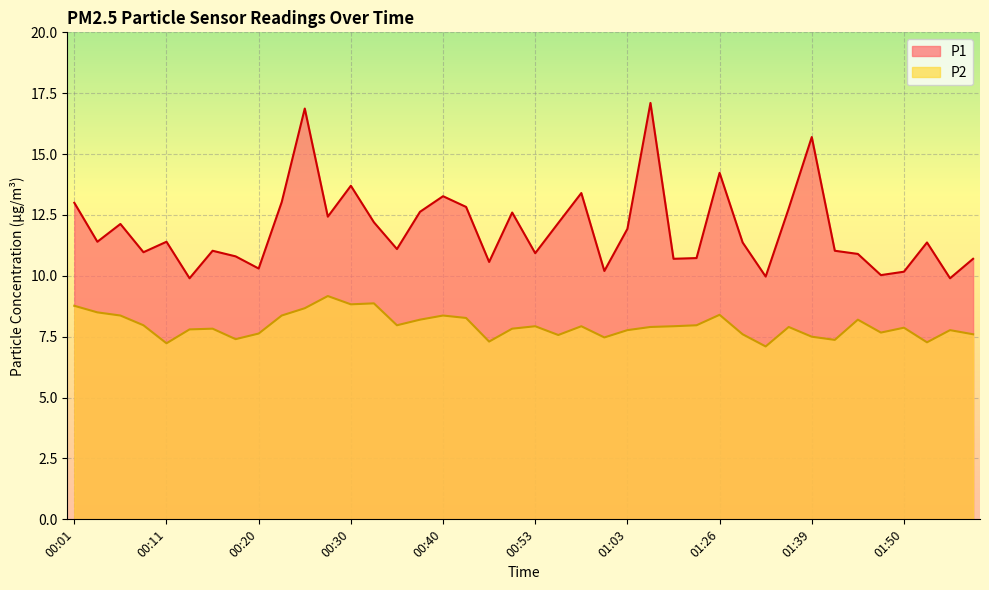

At which category does the chart reach its minimum across all series?

01:31